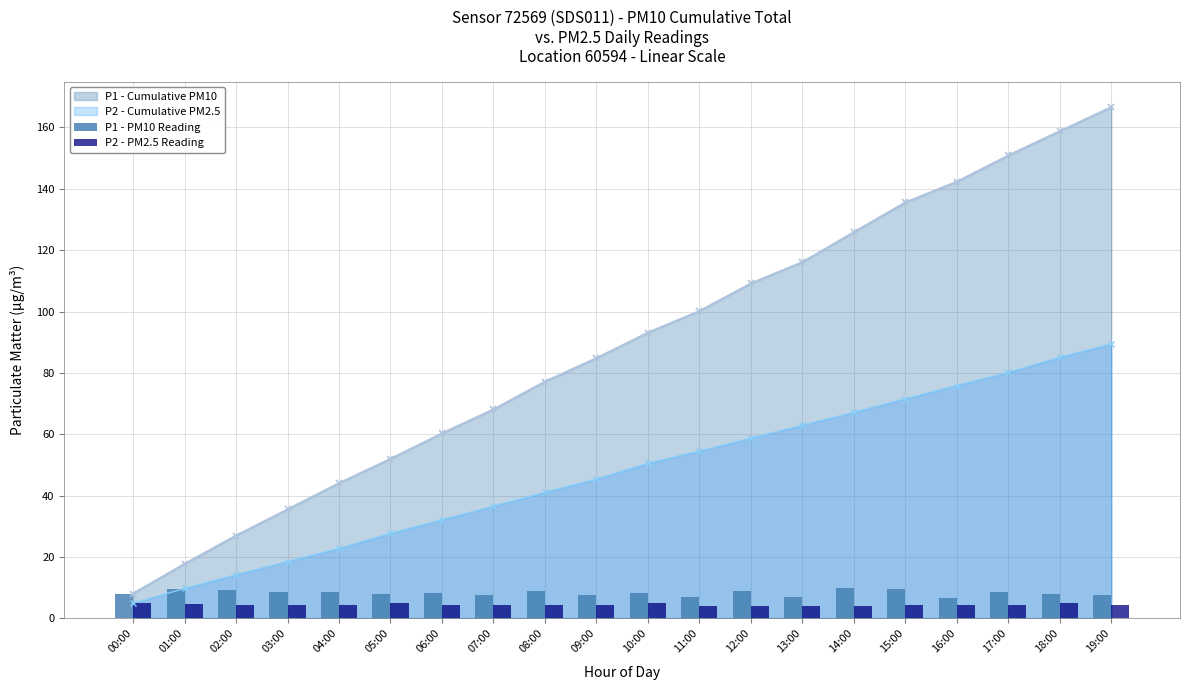

Does the chart contain stacked bars?

No